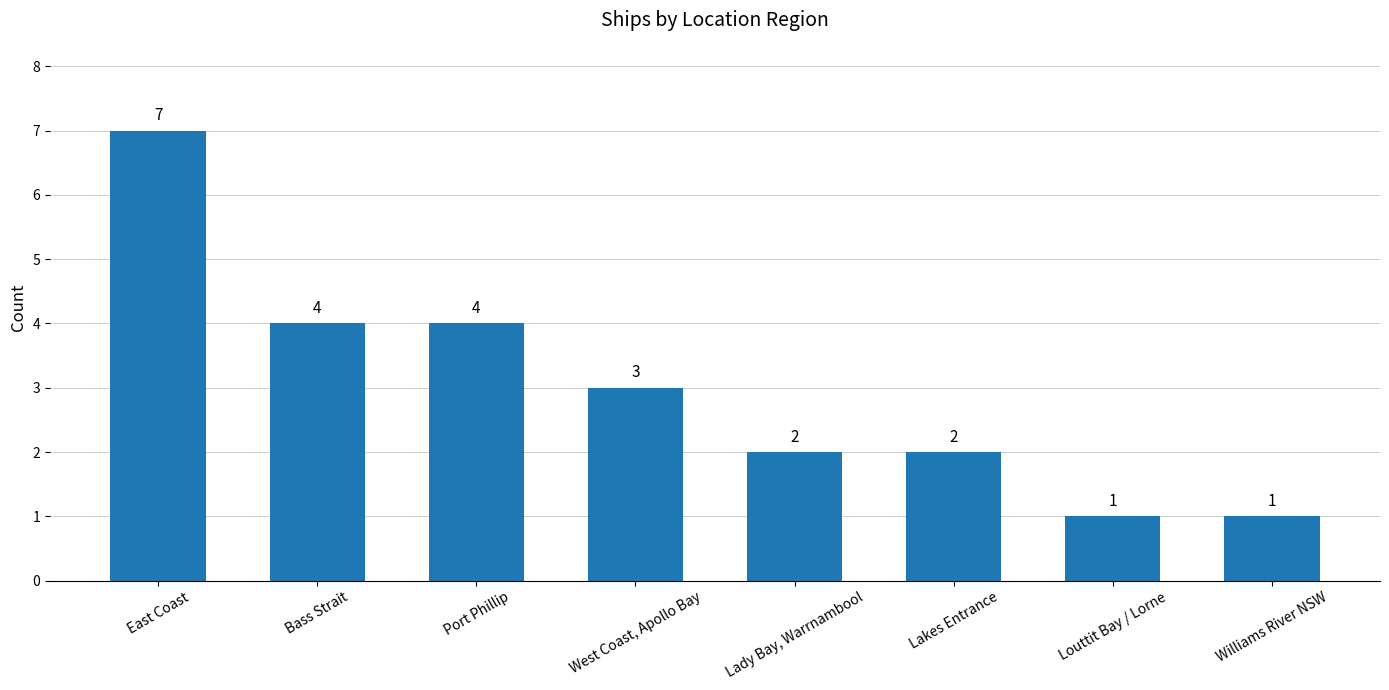

Reading left to right, list all the values displayed in this chart.

7	4	4	3	2	2	1	1